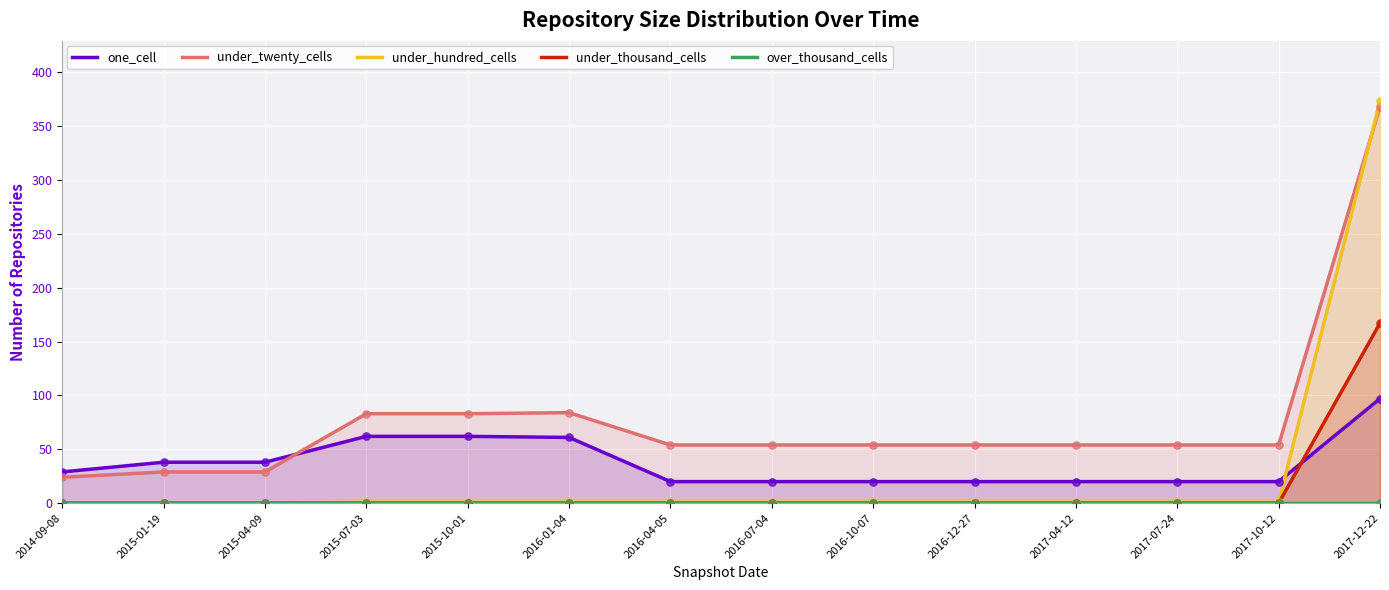

Which series contains the highest Y value?

under_hundred_cells